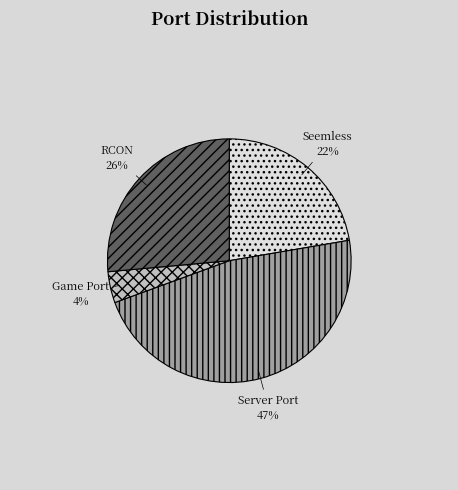

Approximately how many times larger is the value at Seemless compared to RCON?

0.8